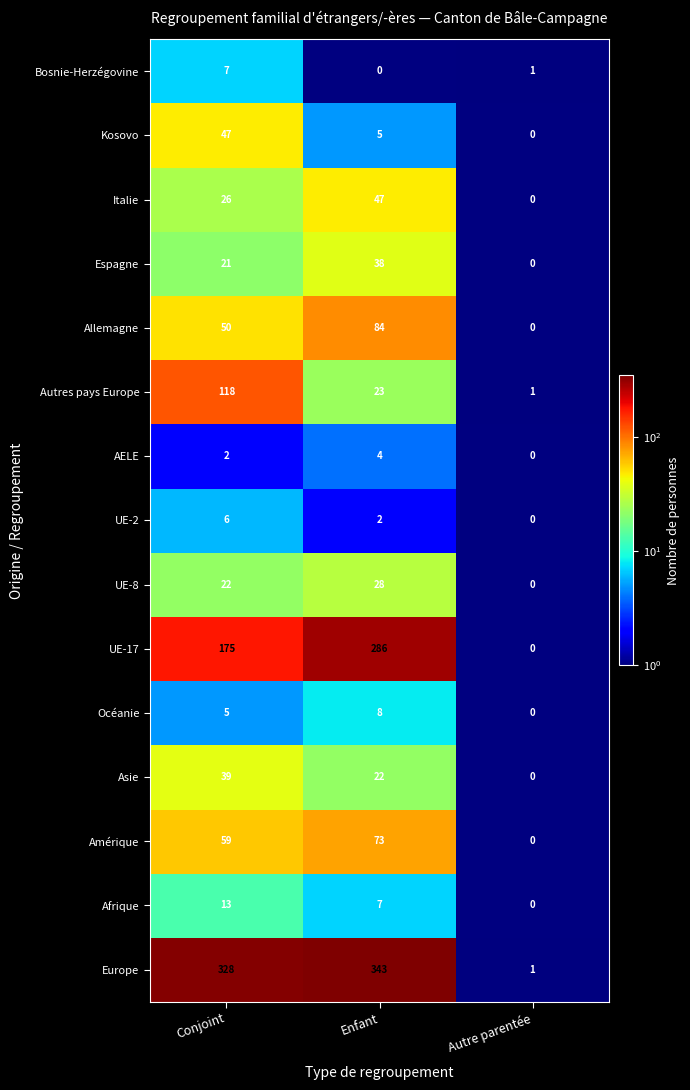

What is the difference between the Bosnie-Herzégovine values at Conjoint and Autre parentée?

6